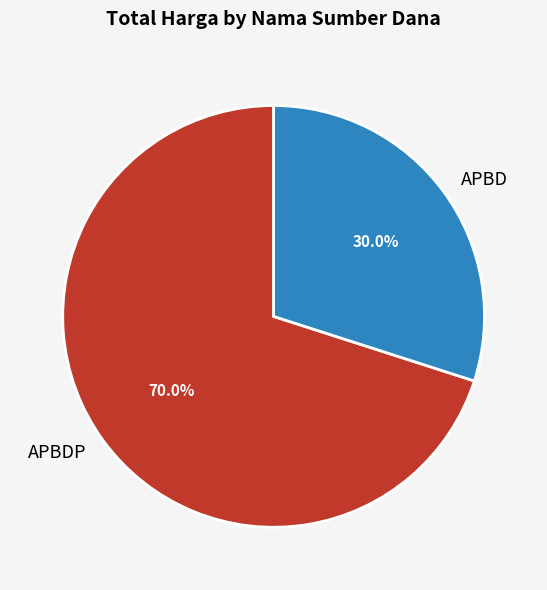

Count the number of slices in the pie.

2